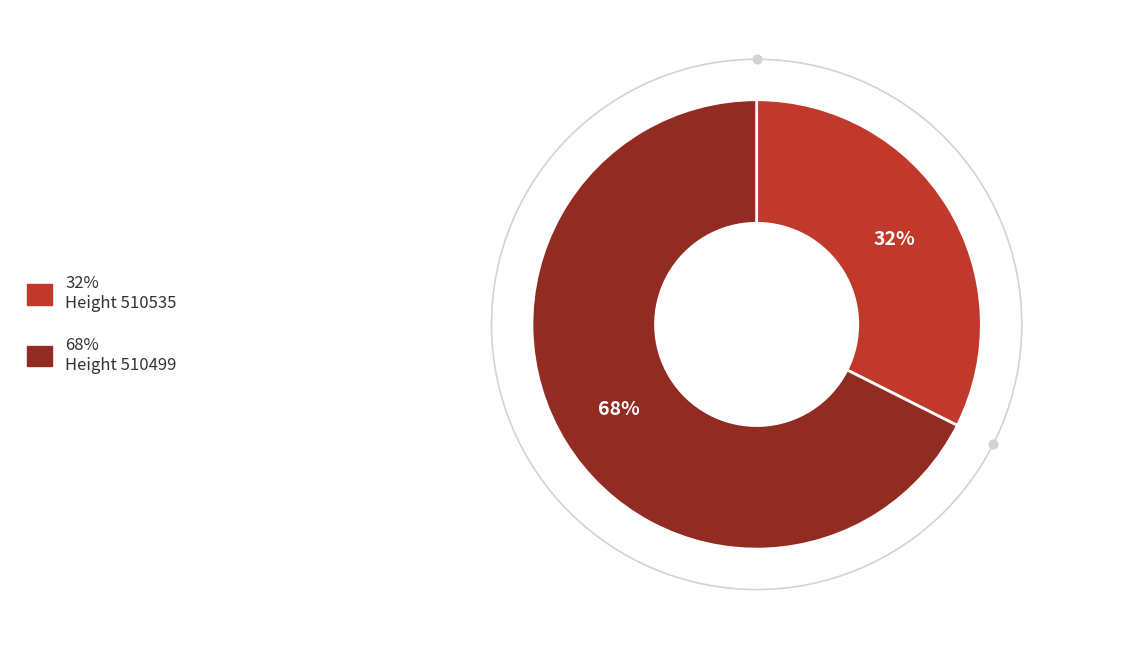

To the nearest percent, what portion does 32% Height 510535 represent?

32%